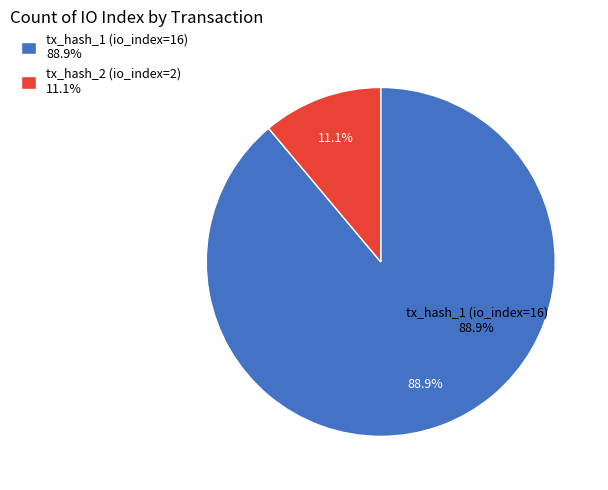

To the nearest percent, what is the difference between the largest and smallest slice percentages?

78%